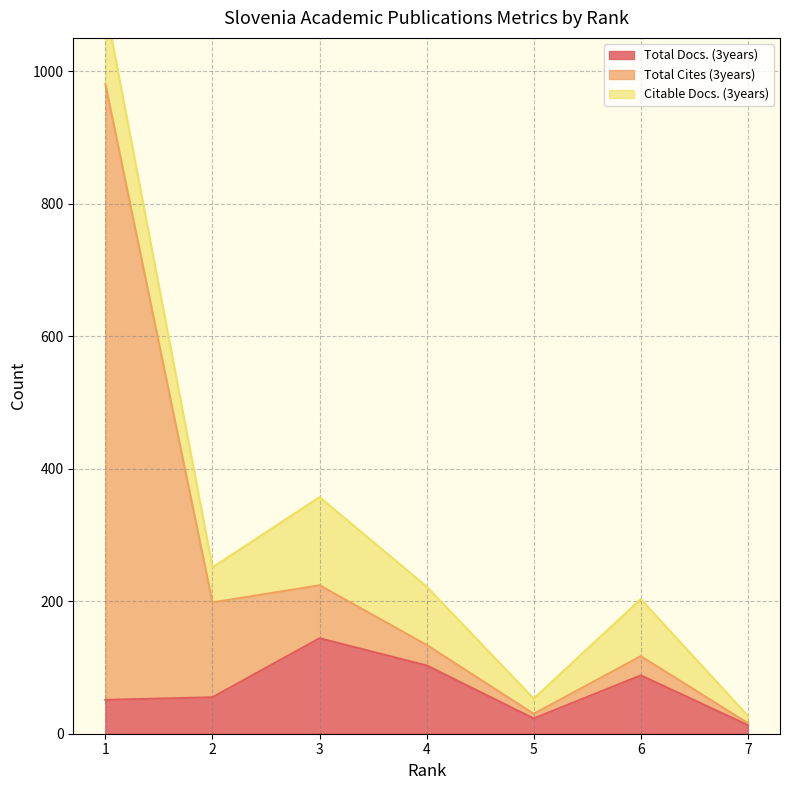

How many interior local valleys does the Total Cites (3years) series have?

2